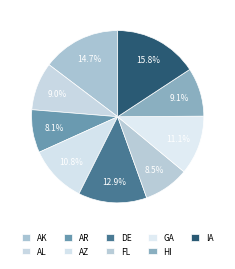

How many slices are in this pie chart?

9